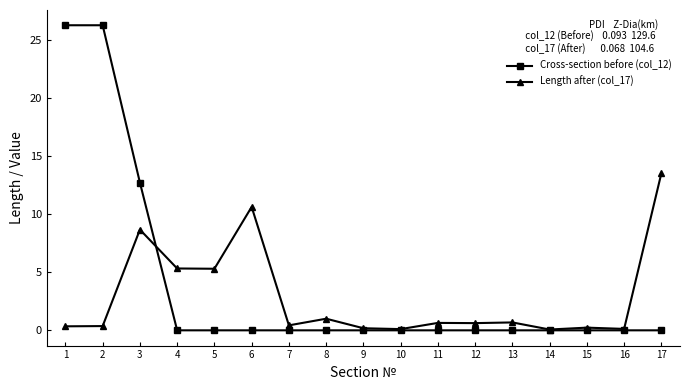

At 2, list the series in order from smallest to largest.

Length after (col_17), Cross-section before (col_12)